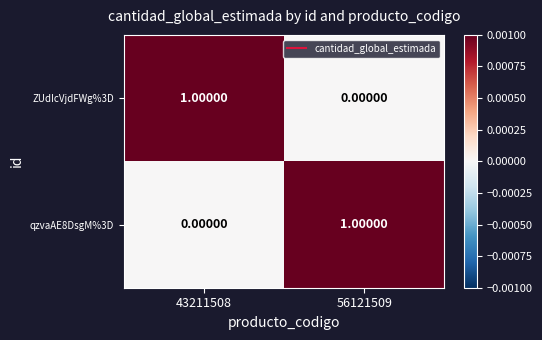

Rank the series at 56121509 from highest to lowest value.

qzvaAE8DsgM%3D, ZUdIcVjdFWg%3D